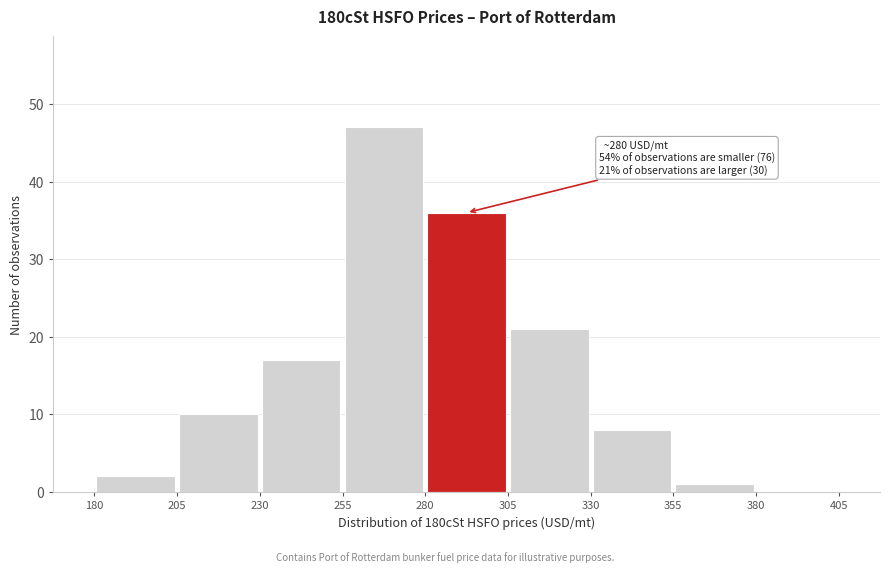

Which range on the x-axis has the tallest bar?

255 to 280